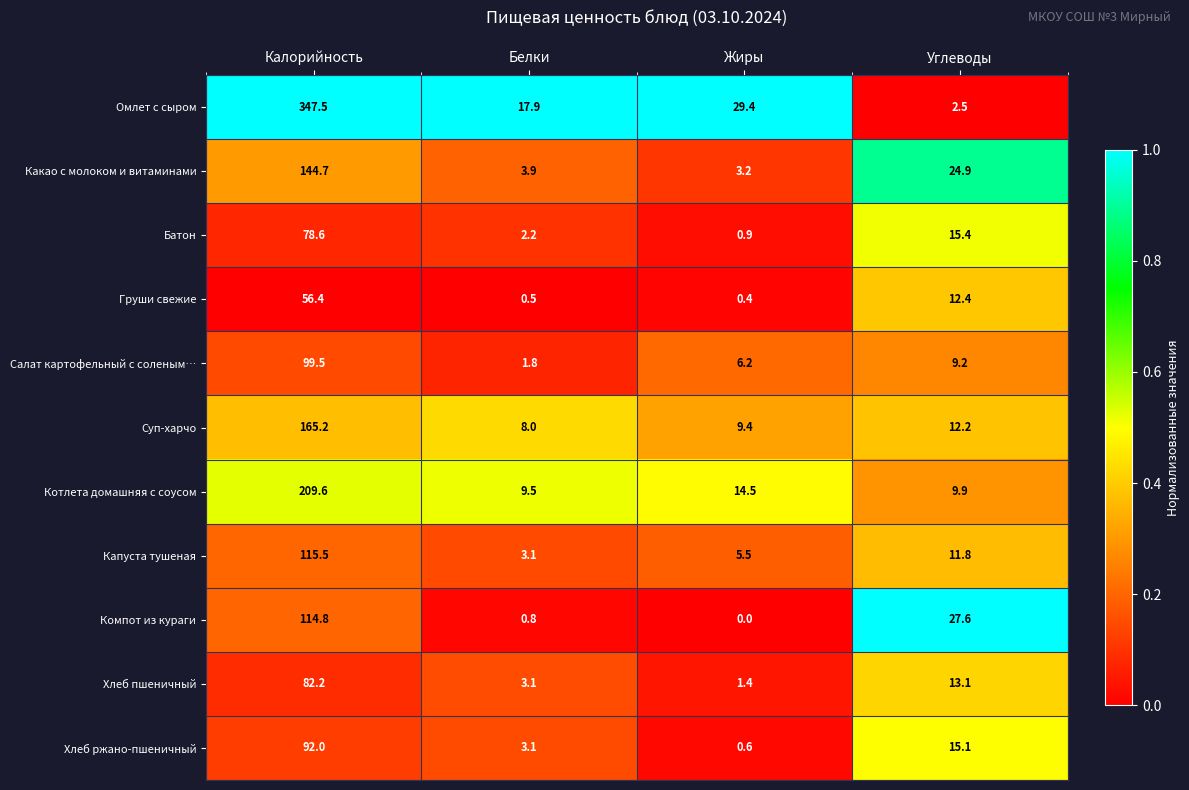

The value of Суп-харчо at Углеводы is 12.2. True or false?

True